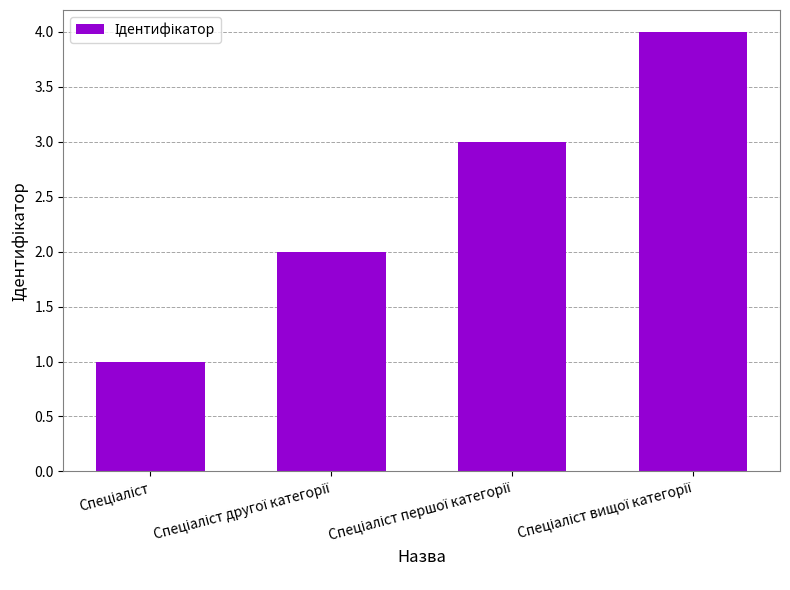

What is the greatest value displayed?

4